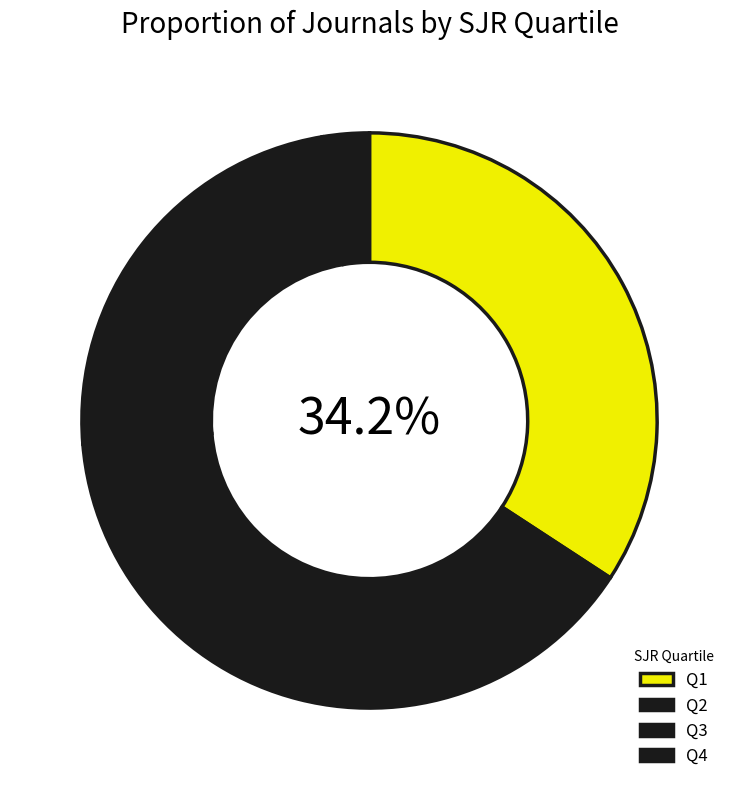

How many slices are in this pie chart?

4